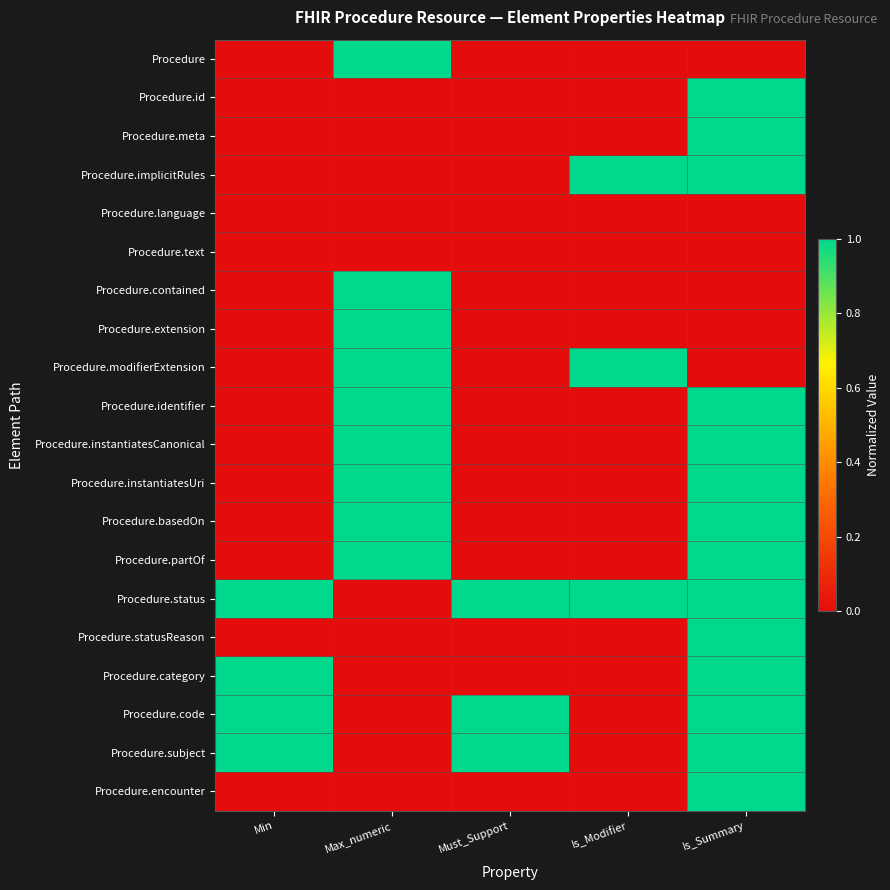

Rank the series by their maximum value, from lowest to highest.

Procedure.language, Procedure.text, Procedure, Procedure.id, Procedure.meta, Procedure.implicitRules, Procedure.contained, Procedure.extension, Procedure.modifierExtension, Procedure.identifier, Procedure.instantiatesCanonical, Procedure.instantiatesUri, Procedure.basedOn, Procedure.partOf, Procedure.status, Procedure.statusReason, Procedure.category, Procedure.code, Procedure.subject, Procedure.encounter